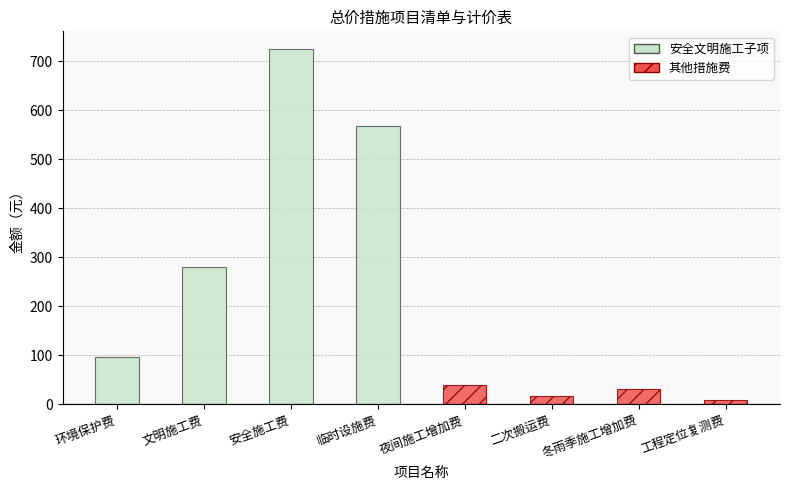

The value of 安全文明施工子项 at 临时设施费 is 567.8. True or false?

True